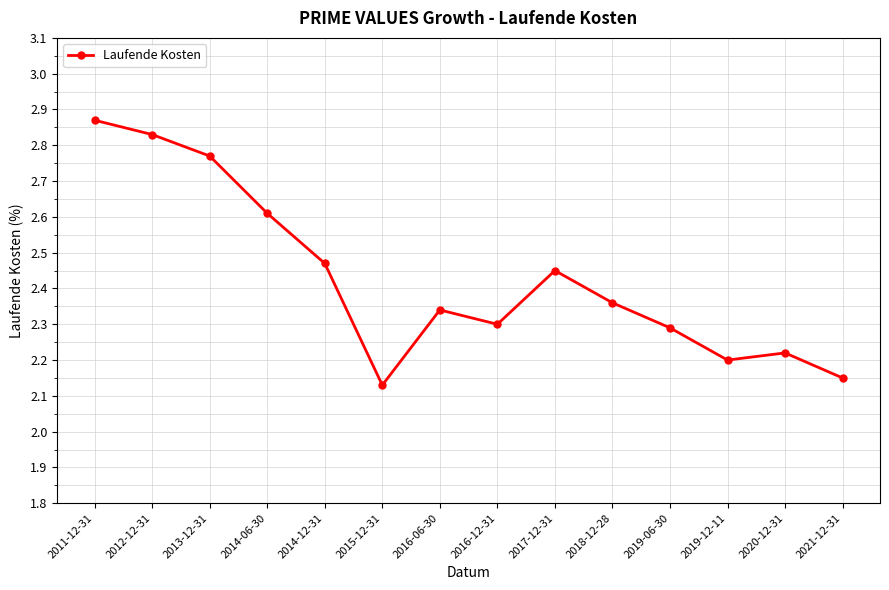

The chart shows a value of 4.3 at 2012-12-31. True or false?

False